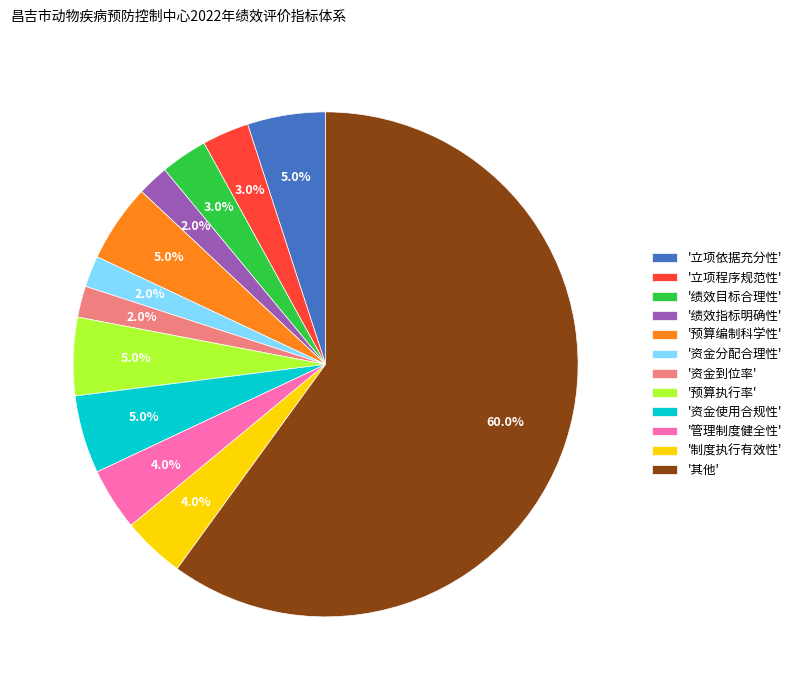

Which category has the biggest portion of the pie?

'其他'